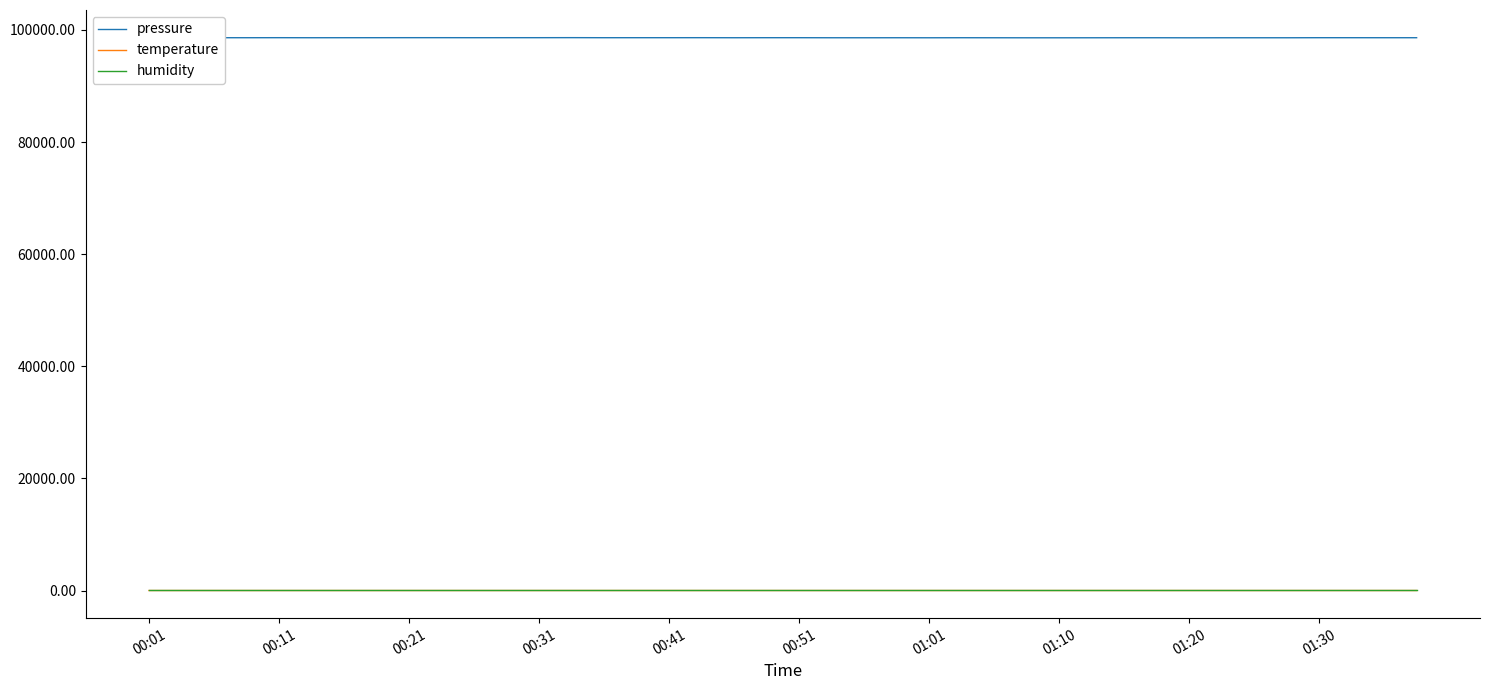

True or false: temperature and pressure cross at least once.

False